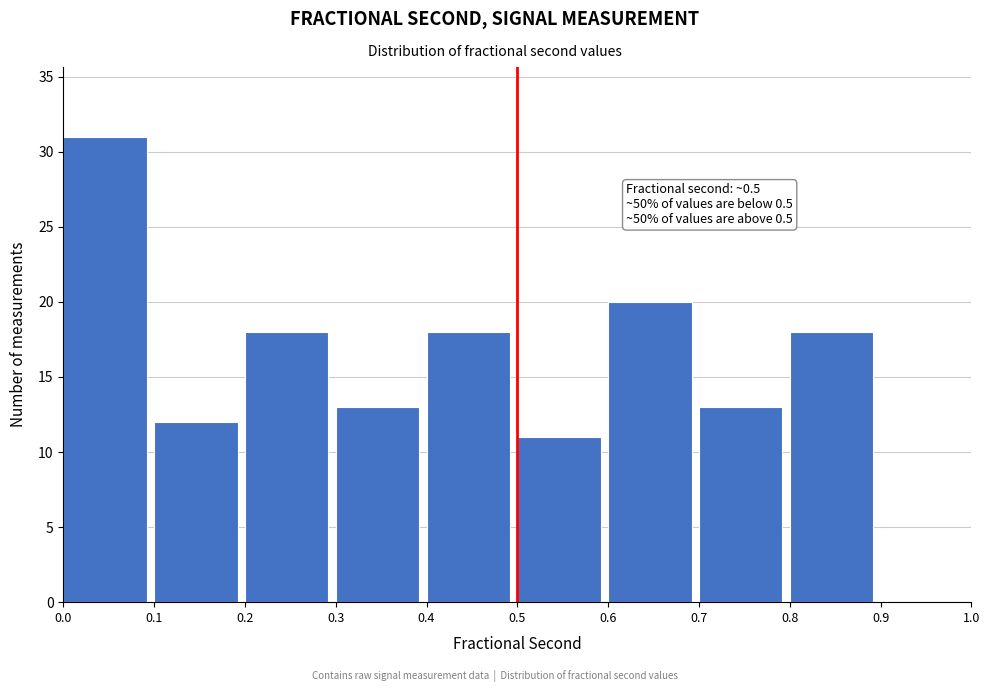

Which range on the x-axis has the tallest bar?

0.0 to 0.1